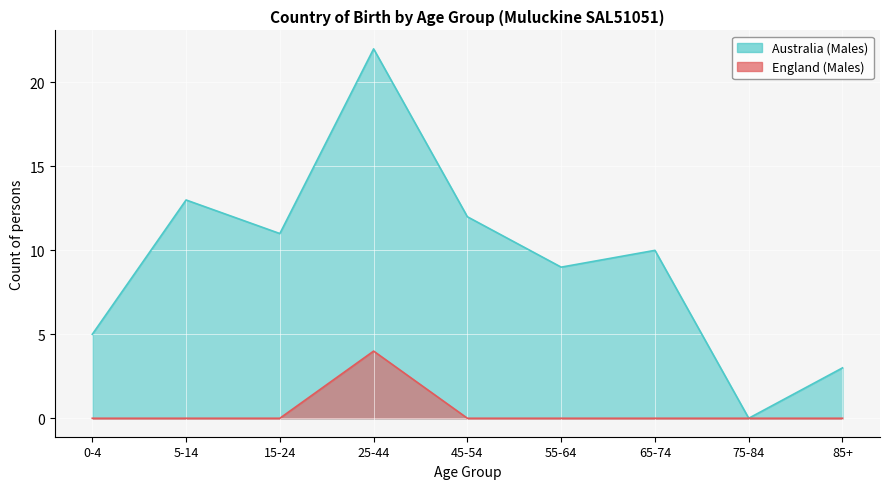

Is the value of Australia (Males) at 25-44 greater than the value of England (Males) at 0-4?

Yes